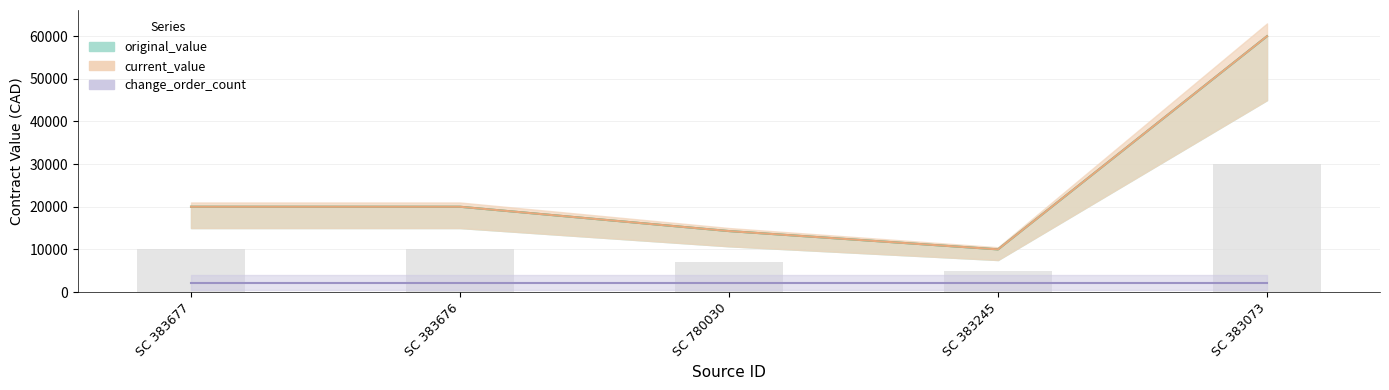

Are the bars grouped side by side (vs. stacked)?

Yes